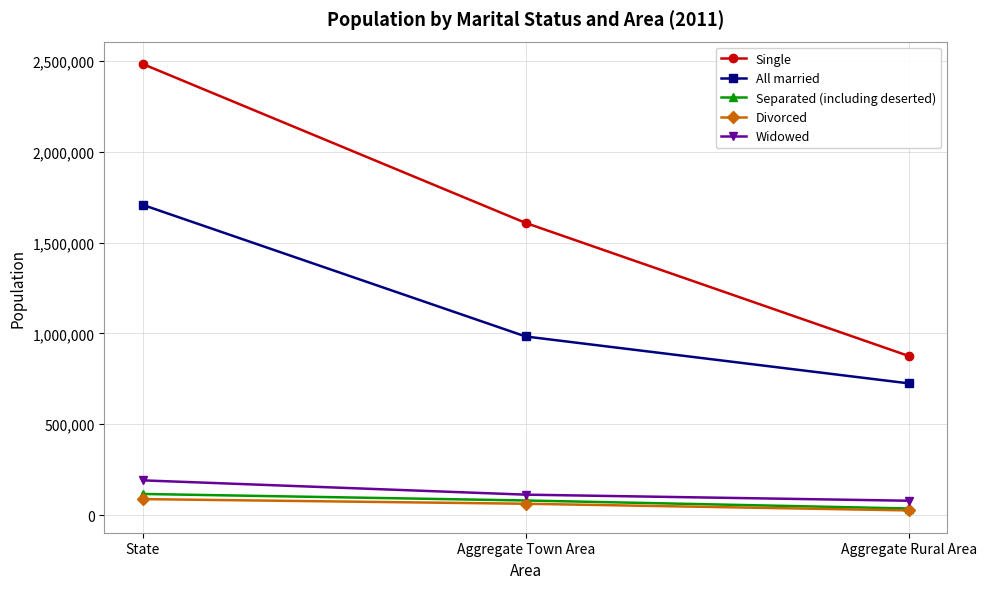

Reading left to right, what are all the values shown in this chart?

Single: State=2484625	Aggregate Town Area=1608783	Aggregate Rural Area=875842
All married: State=1708604	Aggregate Town Area=983439	Aggregate Rural Area=725165
Separated (including deserted): State=116194	Aggregate Town Area=80180	Aggregate Rural Area=36014
Divorced: State=87770	Aggregate Town Area=62211	Aggregate Rural Area=25559
Widowed: State=191059	Aggregate Town Area=112269	Aggregate Rural Area=78790